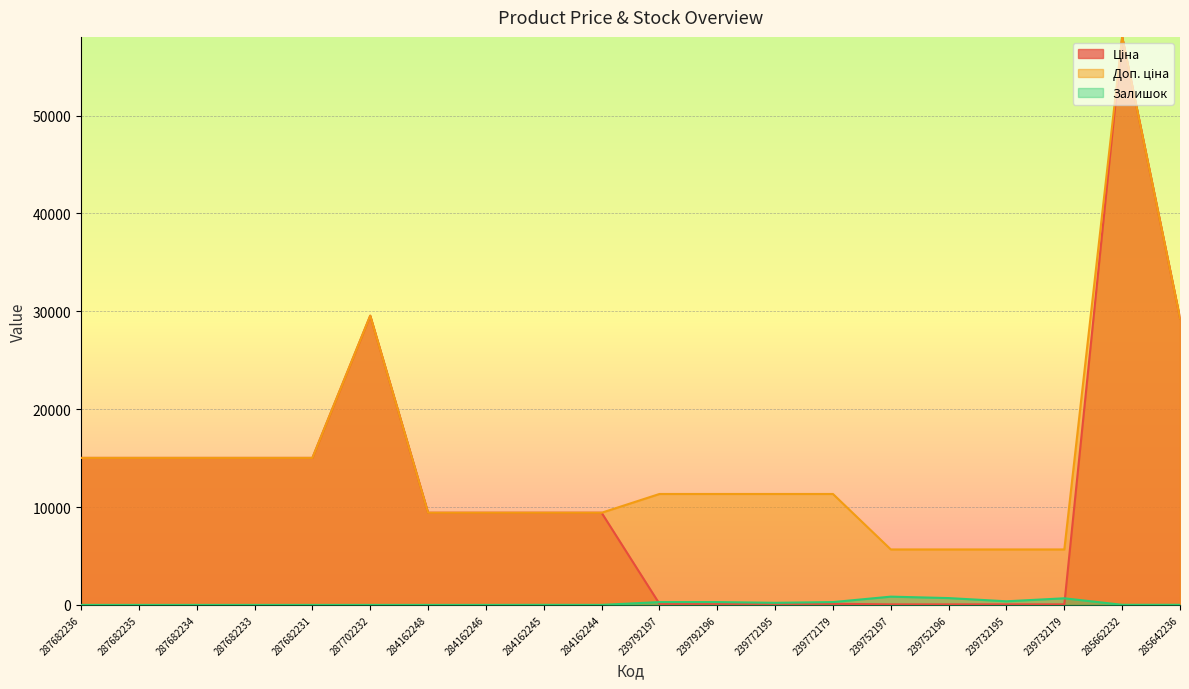

Read the Залишок value at 284162245.

8.0